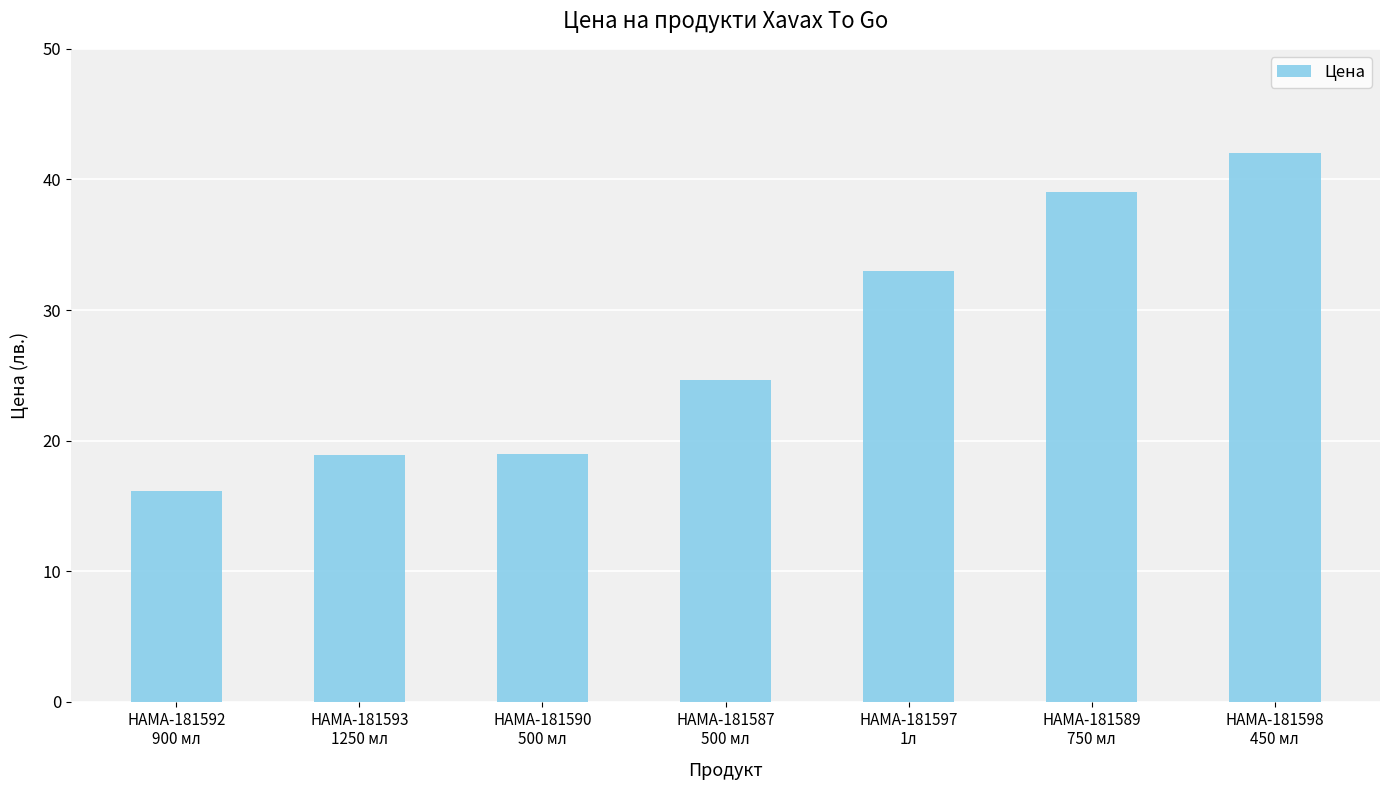

What is the ratio of the value at HAMA-181590
500 мл to the value at HAMA-181592
900 мл?

1.2